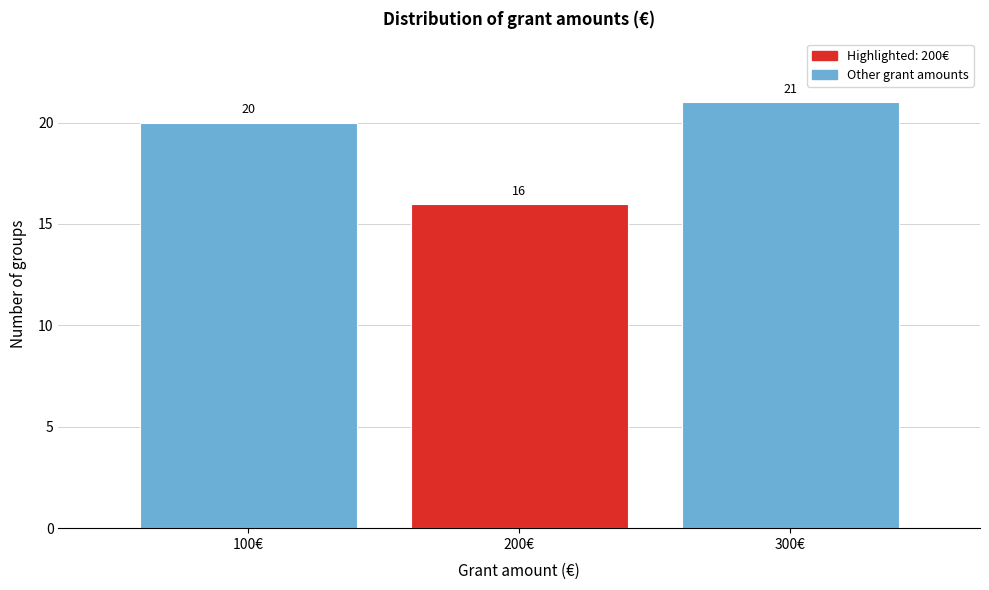

Reading right to left, extract all data points from this chart.

21	16	20